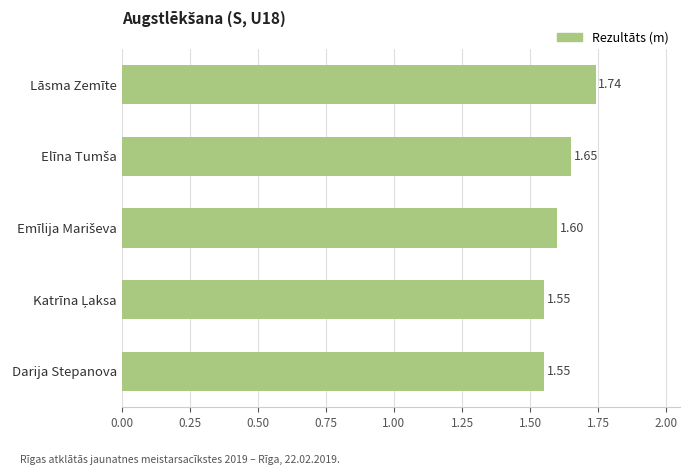

What is the average value?

1.6